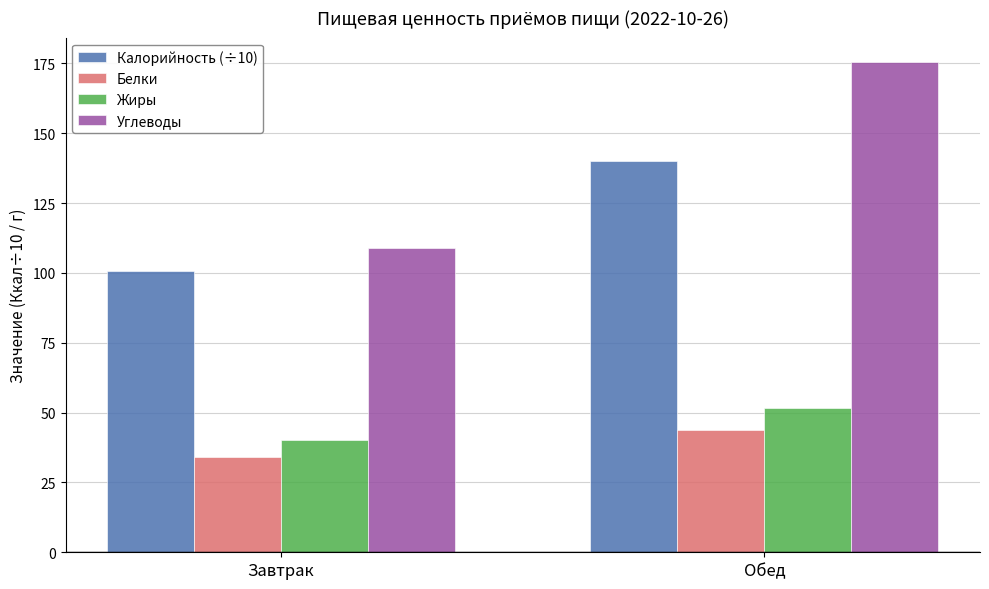

List the labels in order of Жиры value, largest first.

Обед, Завтрак